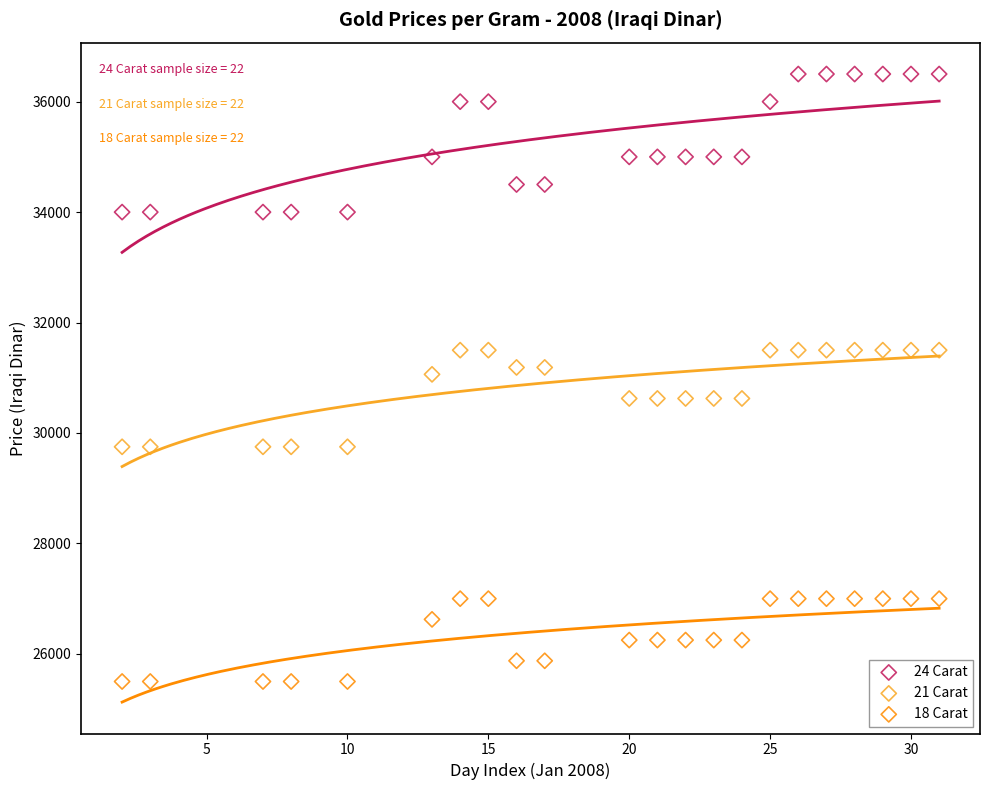

Which series contains the lowest Y value?

18 Carat